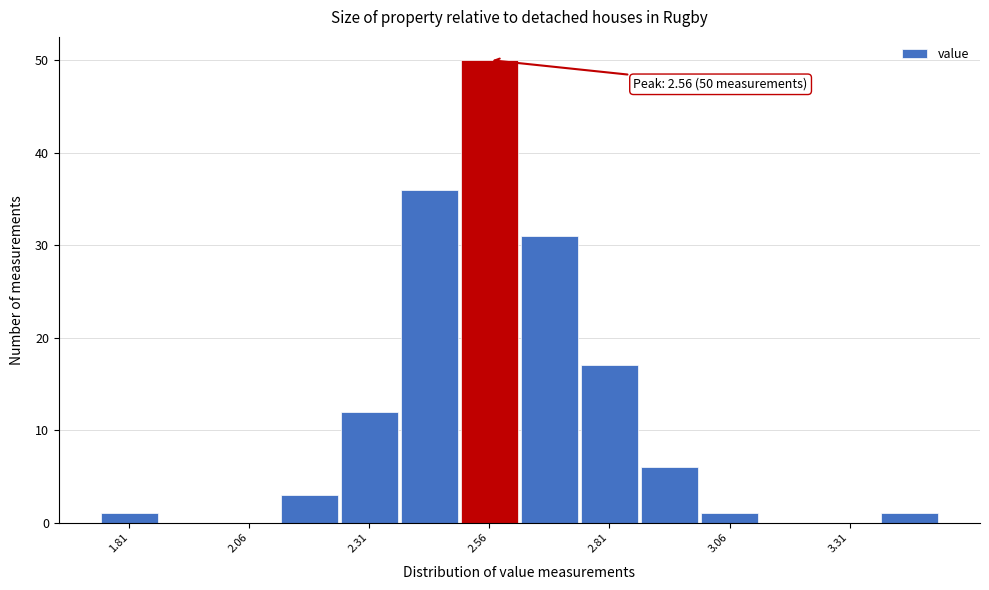

Read against the x-axis, roughly where is the centre of the tallest bar?

2.55